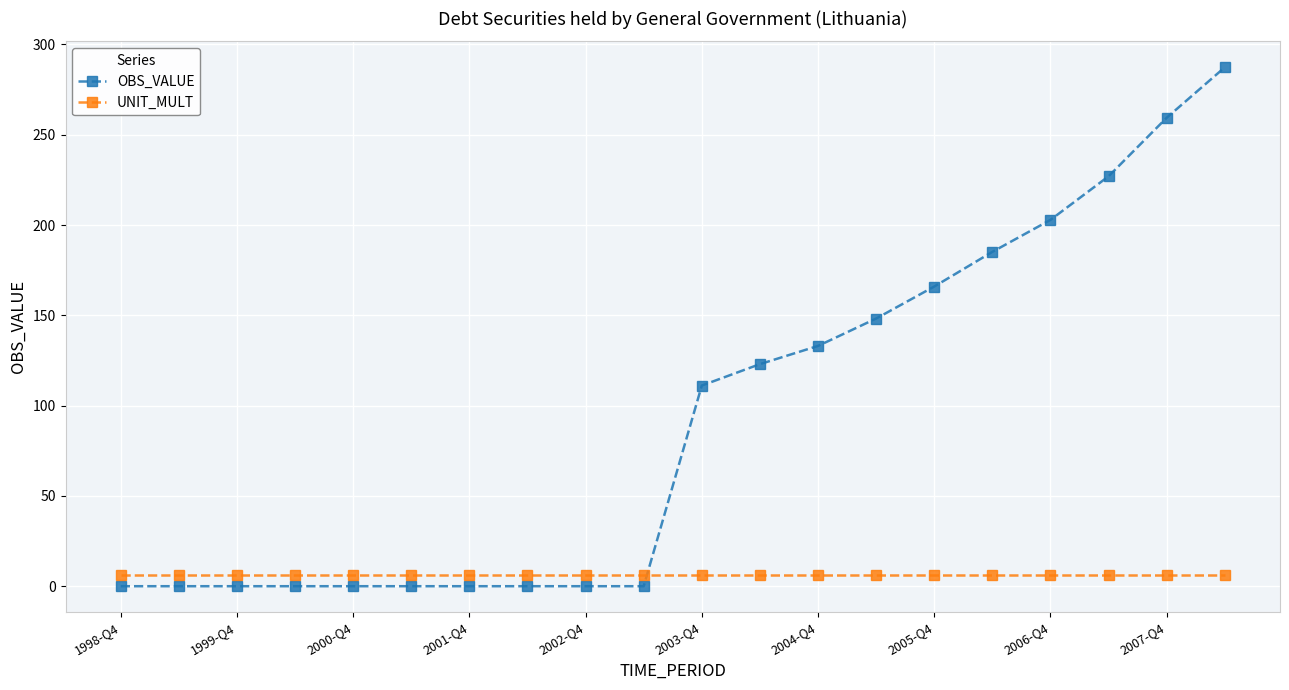

How many lines are shown in the chart?

2